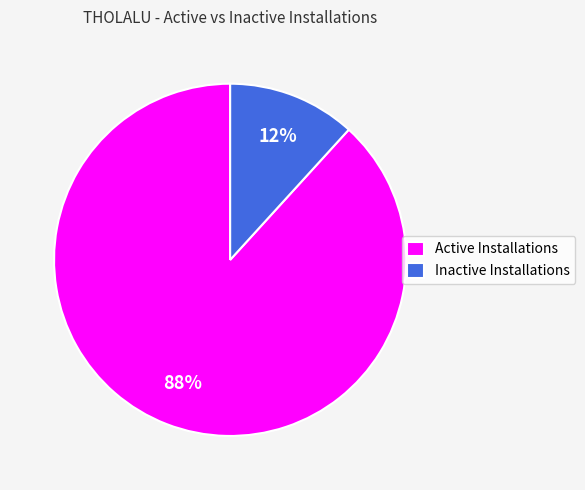

To the nearest percent, what portion does Inactive Installations represent?

12%